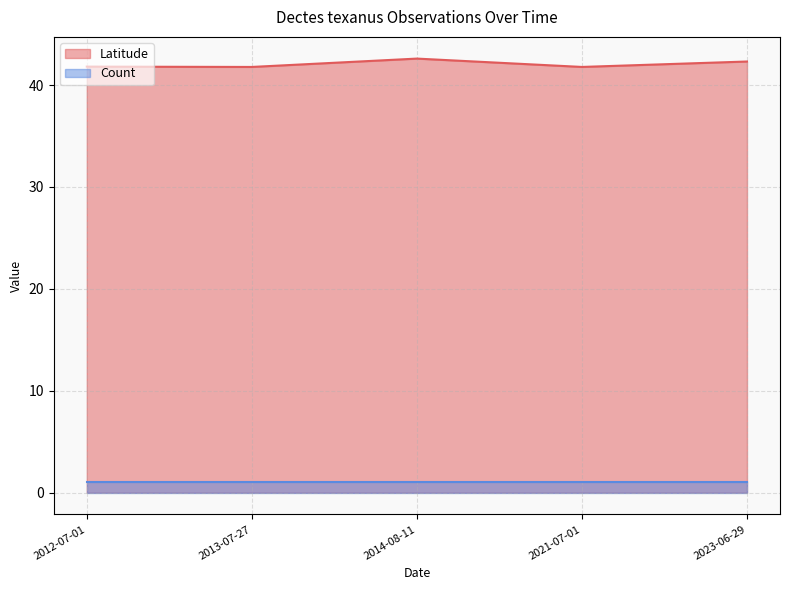

What is the difference between the maximum and minimum values?

0.8